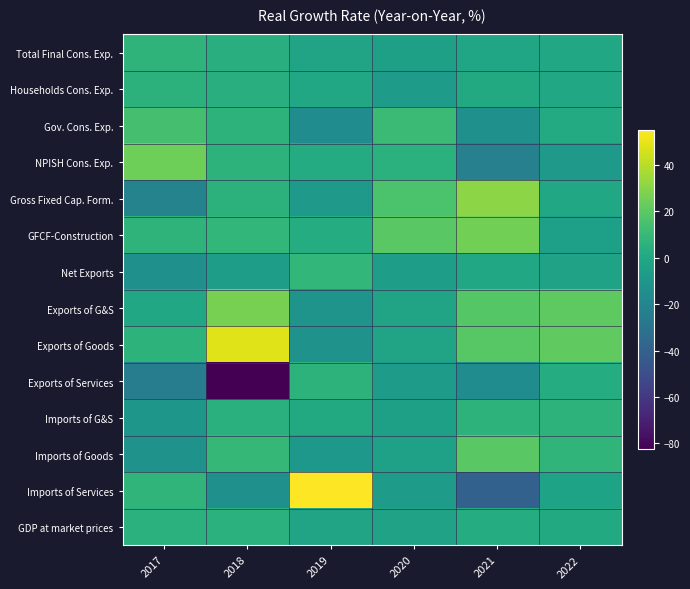

Which series has the widest spread of values?

Imports of Services